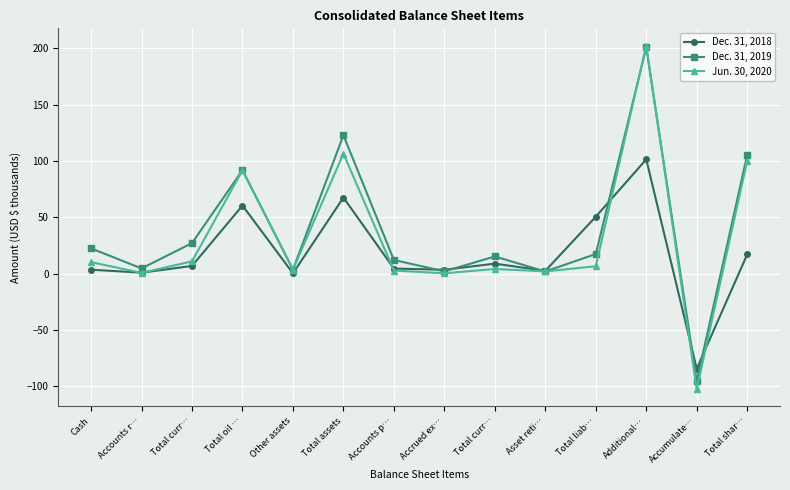

True or false: Dec. 31, 2019 and Dec. 31, 2018 intersect in this chart.

True